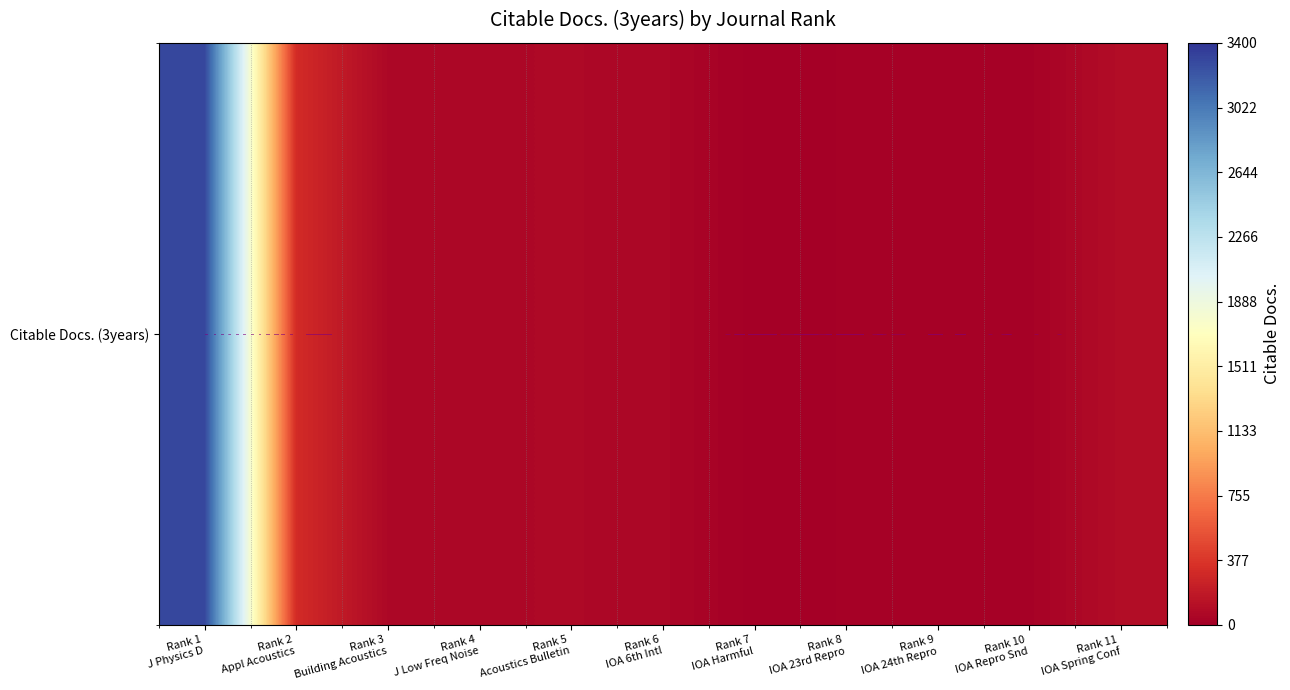

The value at Rank 2
Appl Acoustics is 311. True or false?

True